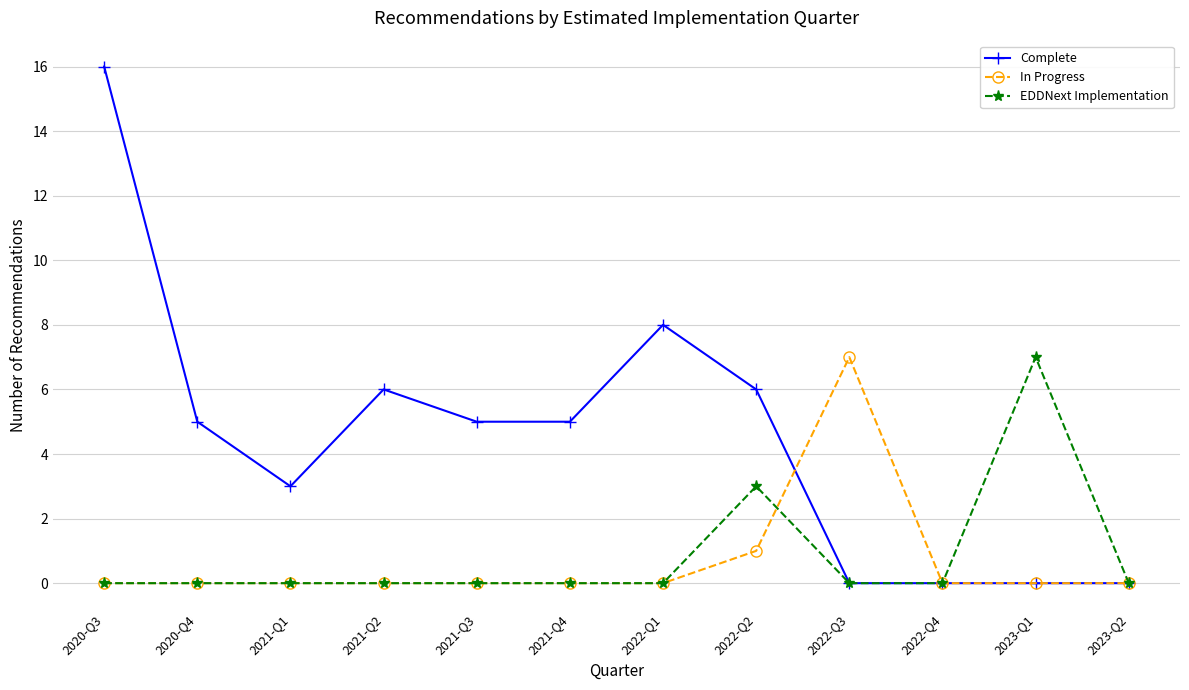

What is the total value across all series at 2021-Q3?

5